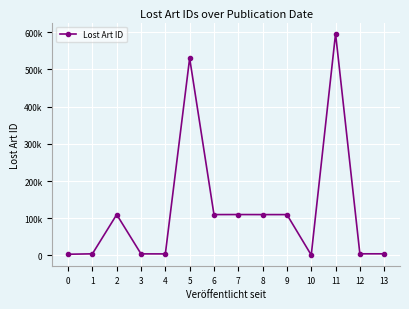

True or false: the data has more than 1 interior local peaks.

True